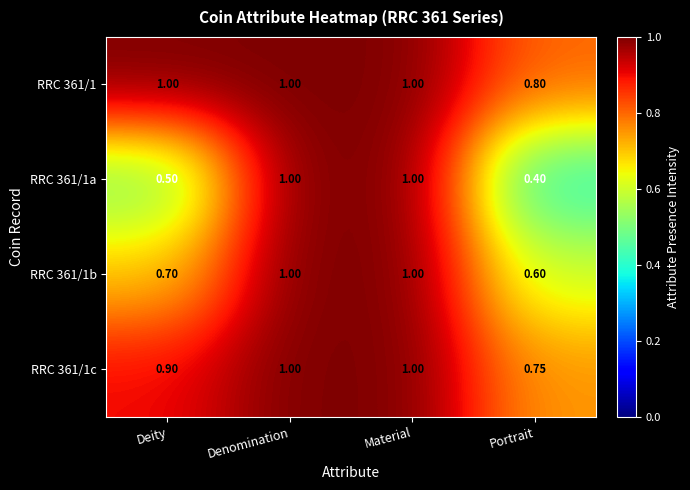

Where is RRC 361/1 nearest to the value 0?

Portrait